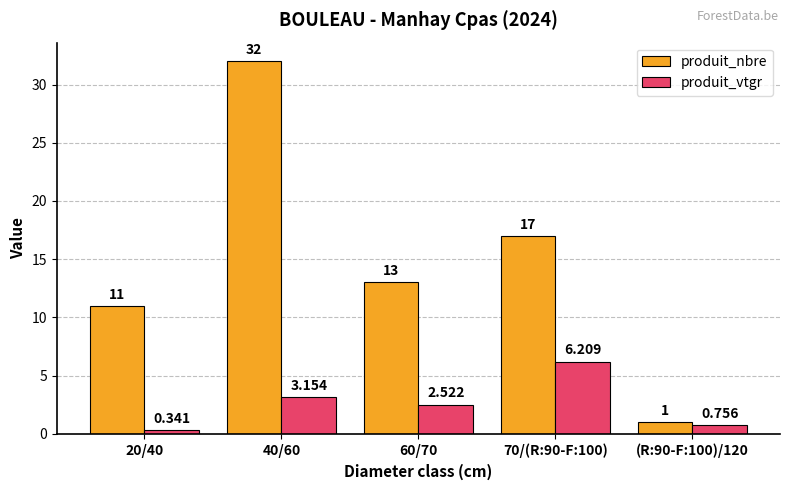

What is the label of the 5th bar from the right?

20/40